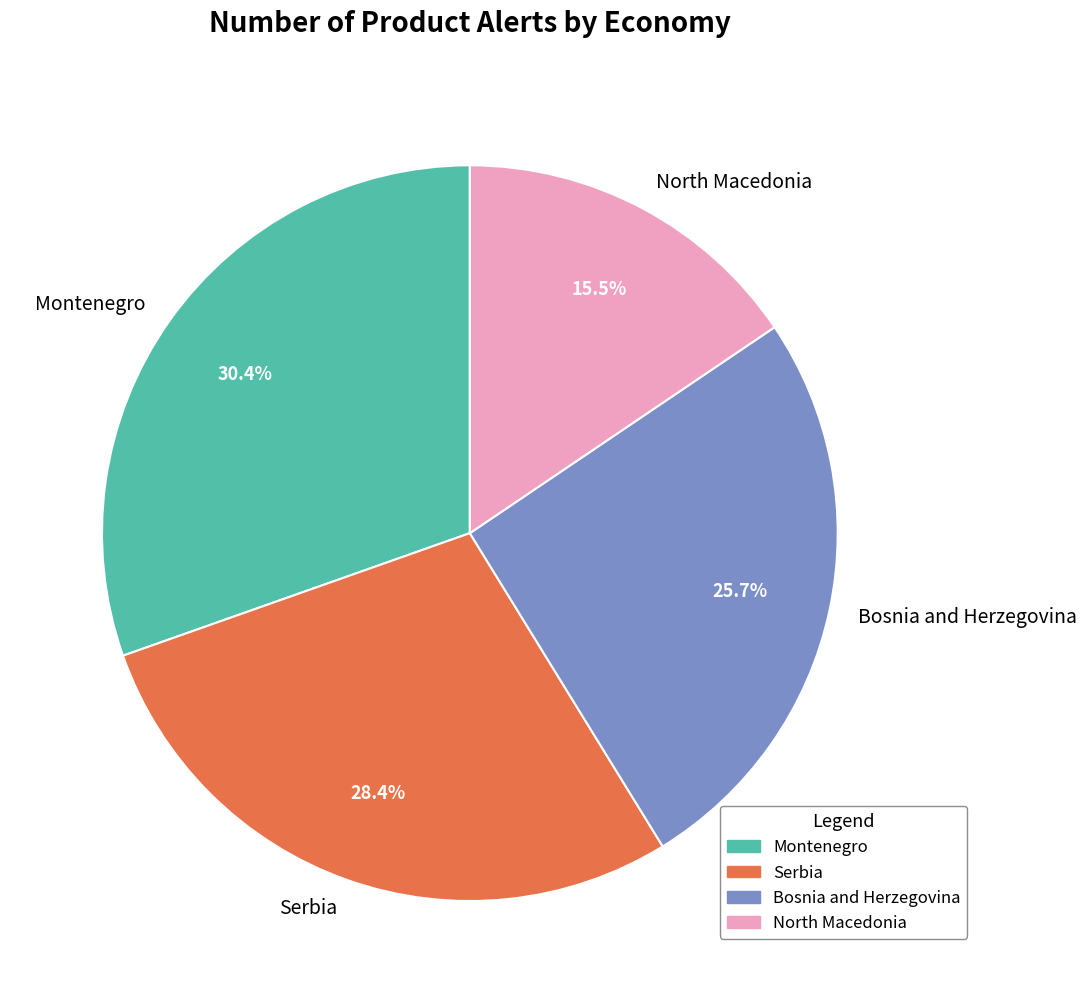

True or false: Montenegro accounts for 24% of the total.

False